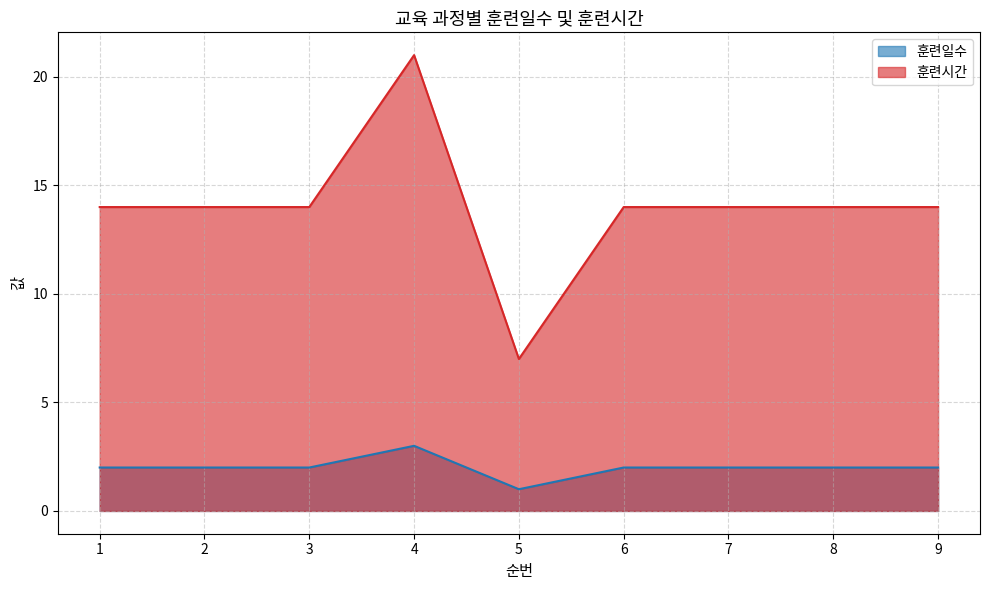

In 훈련시간, how many points are higher than both neighbors (excluding endpoints)?

1